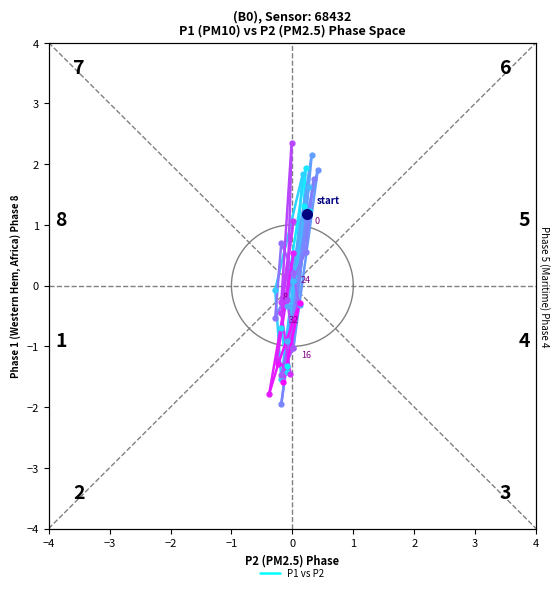

Does the chart display data point markers on the line(s)?

No